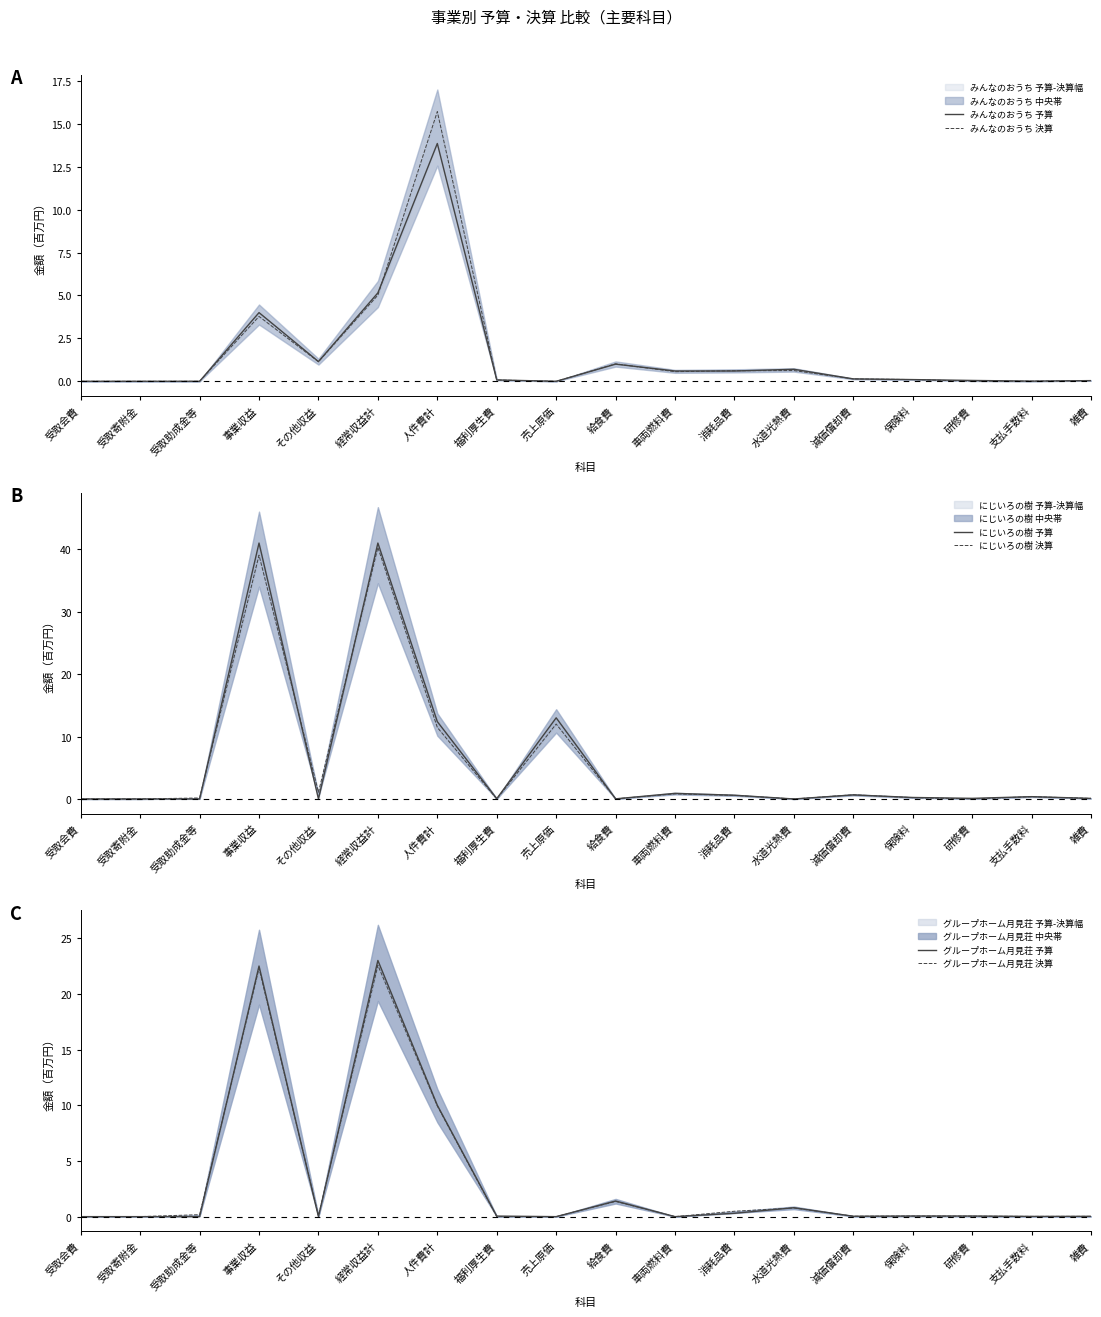

True or false: グループホーム月見荘 予算 has more than 0 interior local peaks.

True